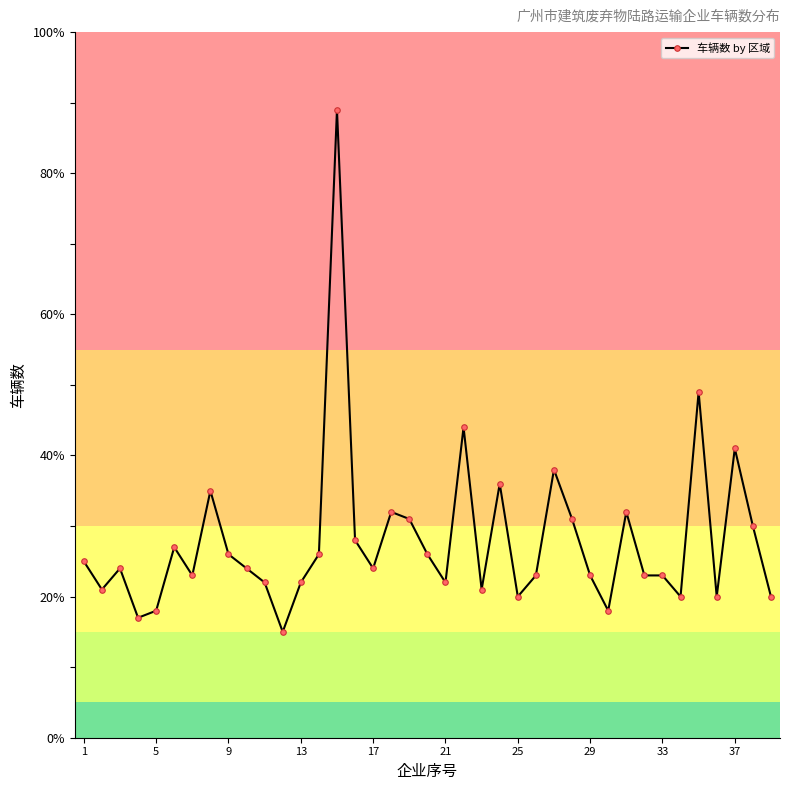

What is the sum of all values?

1089